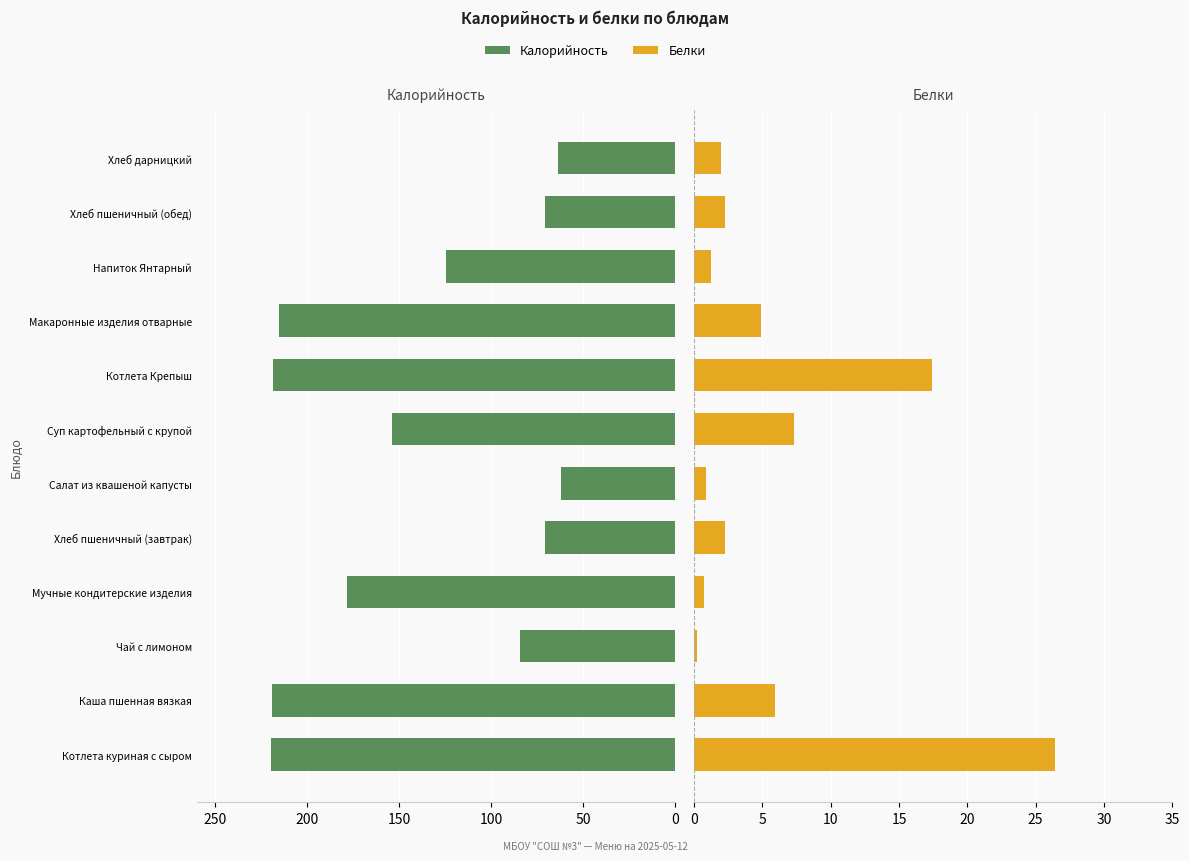

Reading right to left, transcribe all the data shown in this chart.

Калорийность: -63.6	-70.5	-124.6	-215.4	-218.5	-153.8	-62.0	-70.5	-178.1	-84.0	-219.3	-219.6
Белки: 2.0	2.3	1.2	4.9	17.4	7.3	0.8	2.3	0.7	0.2	5.9	26.4